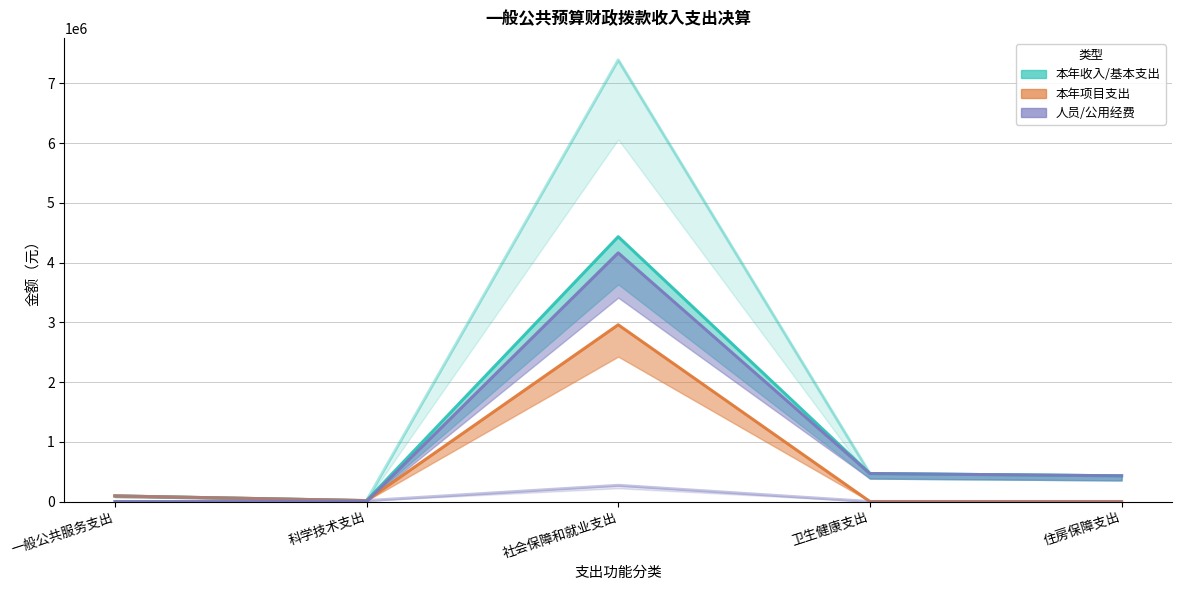

True or false: 本年基本支出 and 基本支出-人员经费 intersect in this chart.

False